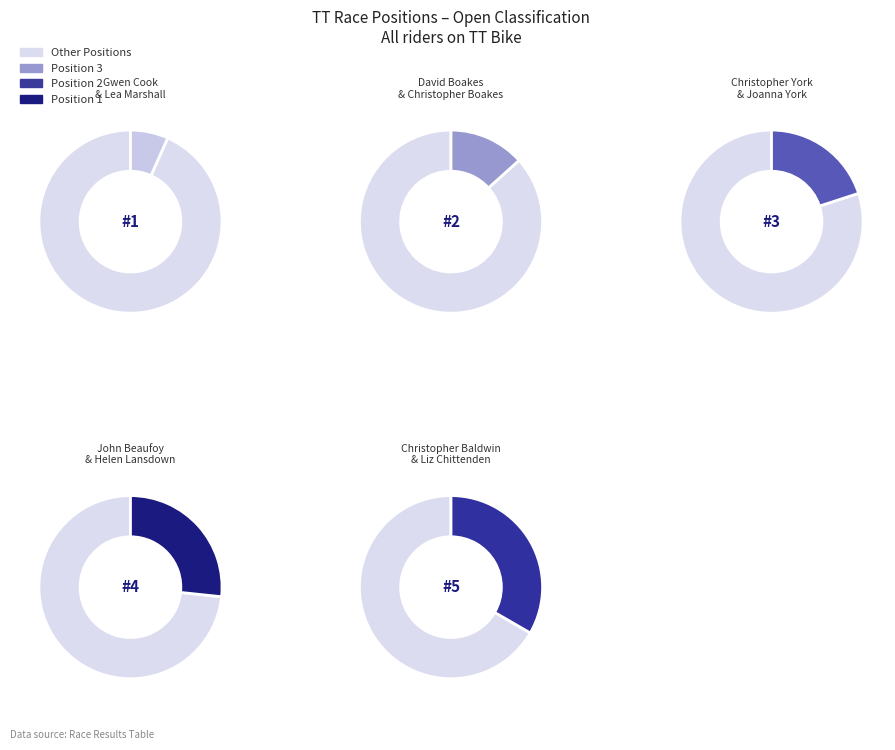

Does any single category account for the majority?

No